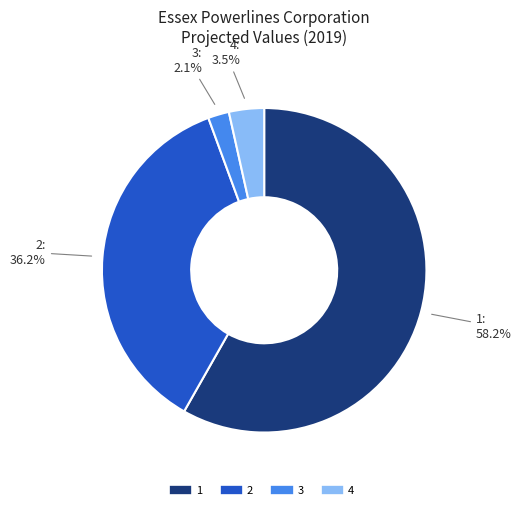

Does any single category account for the majority?

Yes